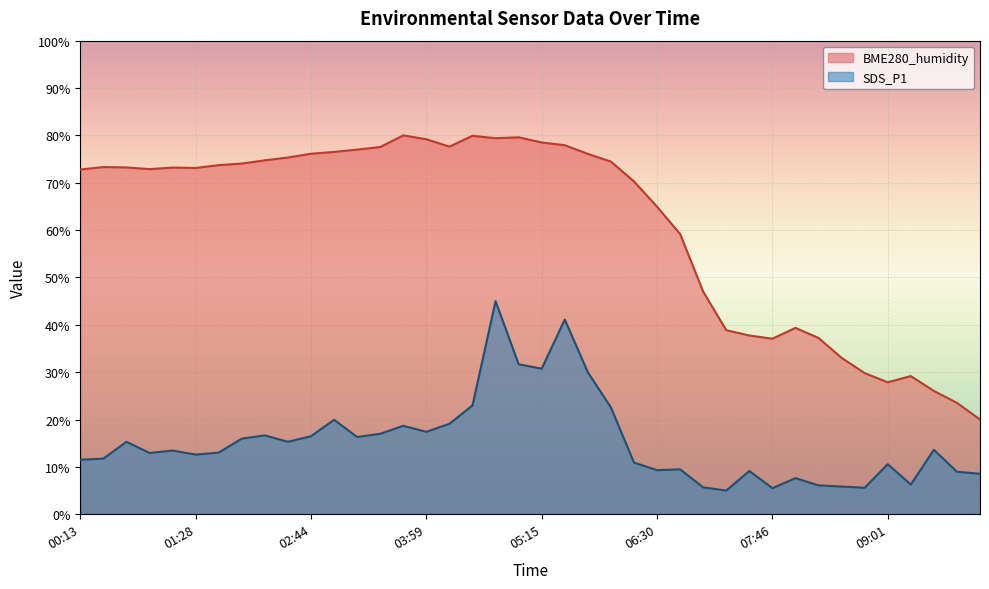

What is the sum of the SDS_P1 values at 04:59 and 01:28?

44.3